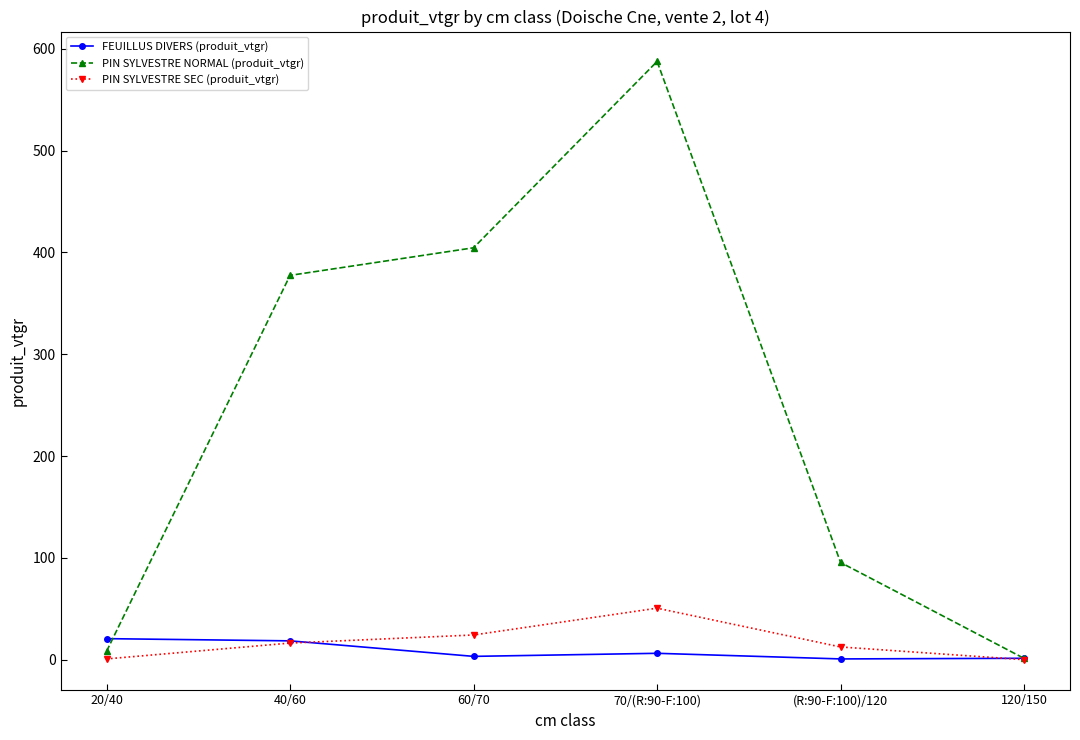

Rank the series by their maximum value, from lowest to highest.

FEUILLUS DIVERS (produit_vtgr), PIN SYLVESTRE SEC (produit_vtgr), PIN SYLVESTRE NORMAL (produit_vtgr)